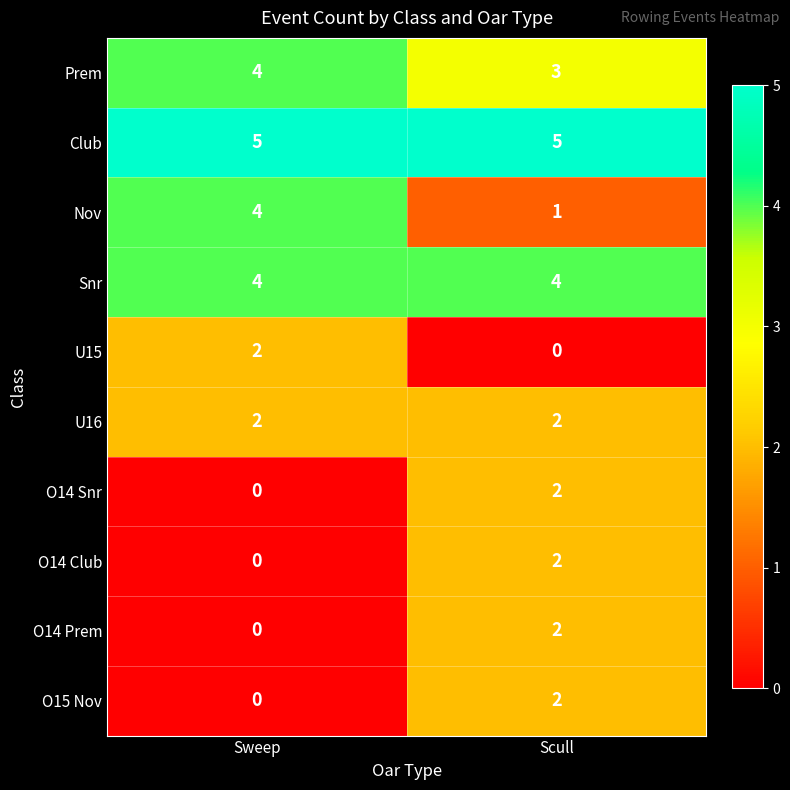

Count the number of categories in the chart.

2